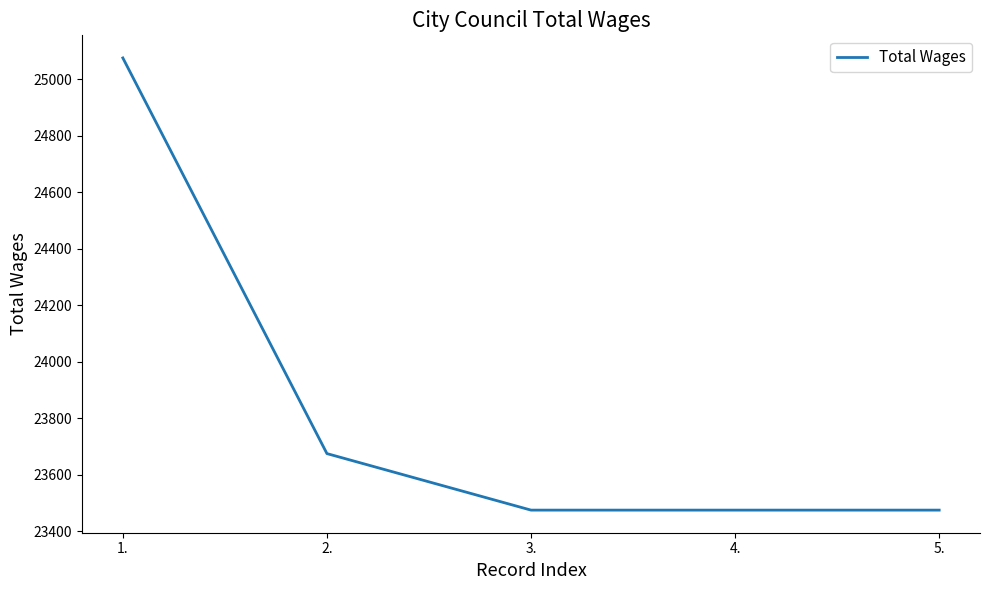

The value at 4. is 39085. True or false?

False